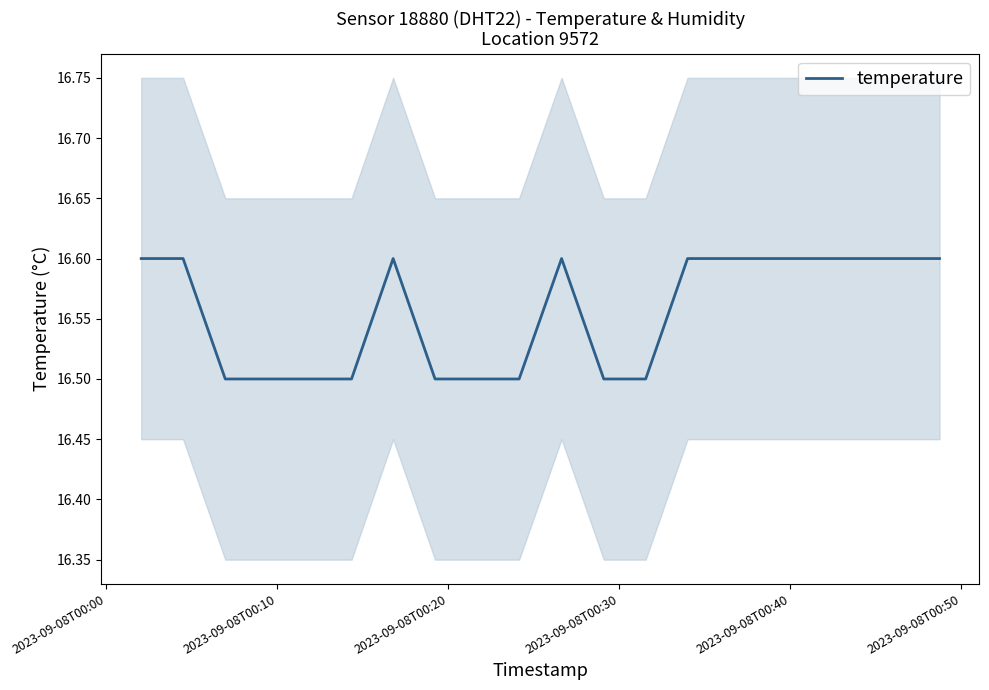

What is the smallest value displayed?

16.5